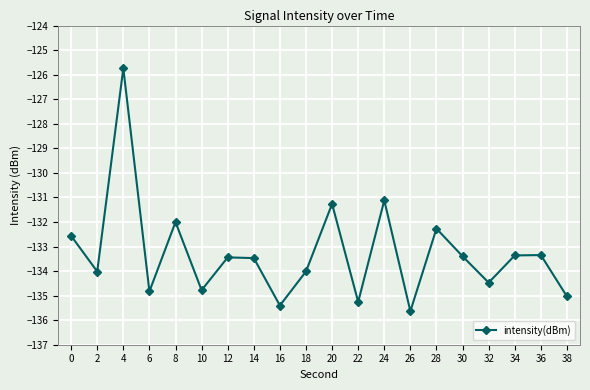

The value at 14 is -83.6. True or false?

False